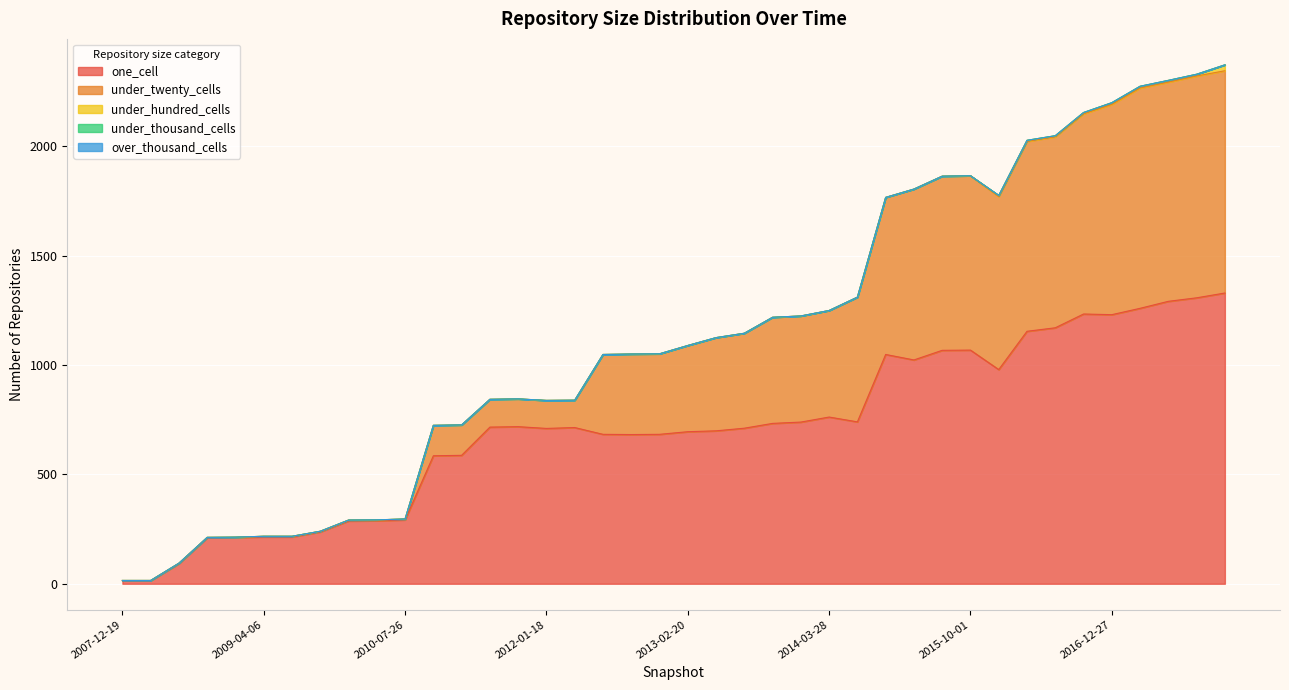

List the series in order of their peak value, highest first.

one_cell, under_twenty_cells, under_hundred_cells, under_thousand_cells, over_thousand_cells